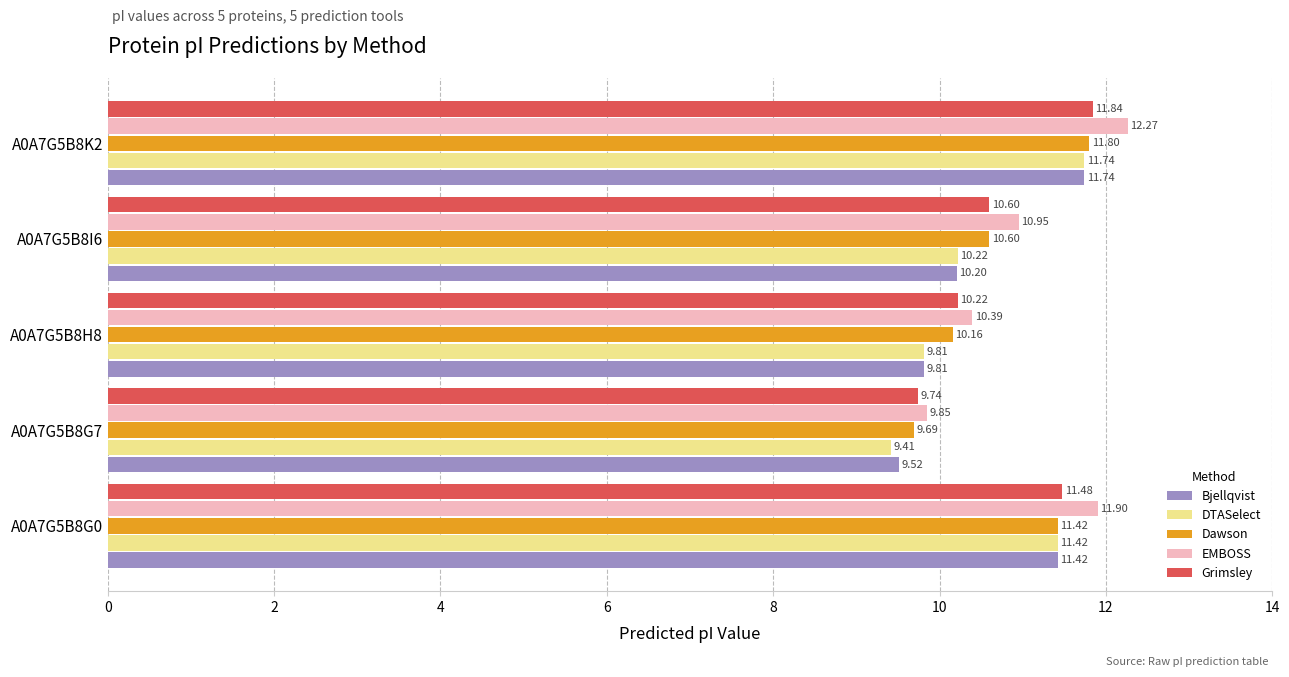

Which series has the widest spread of values?

EMBOSS